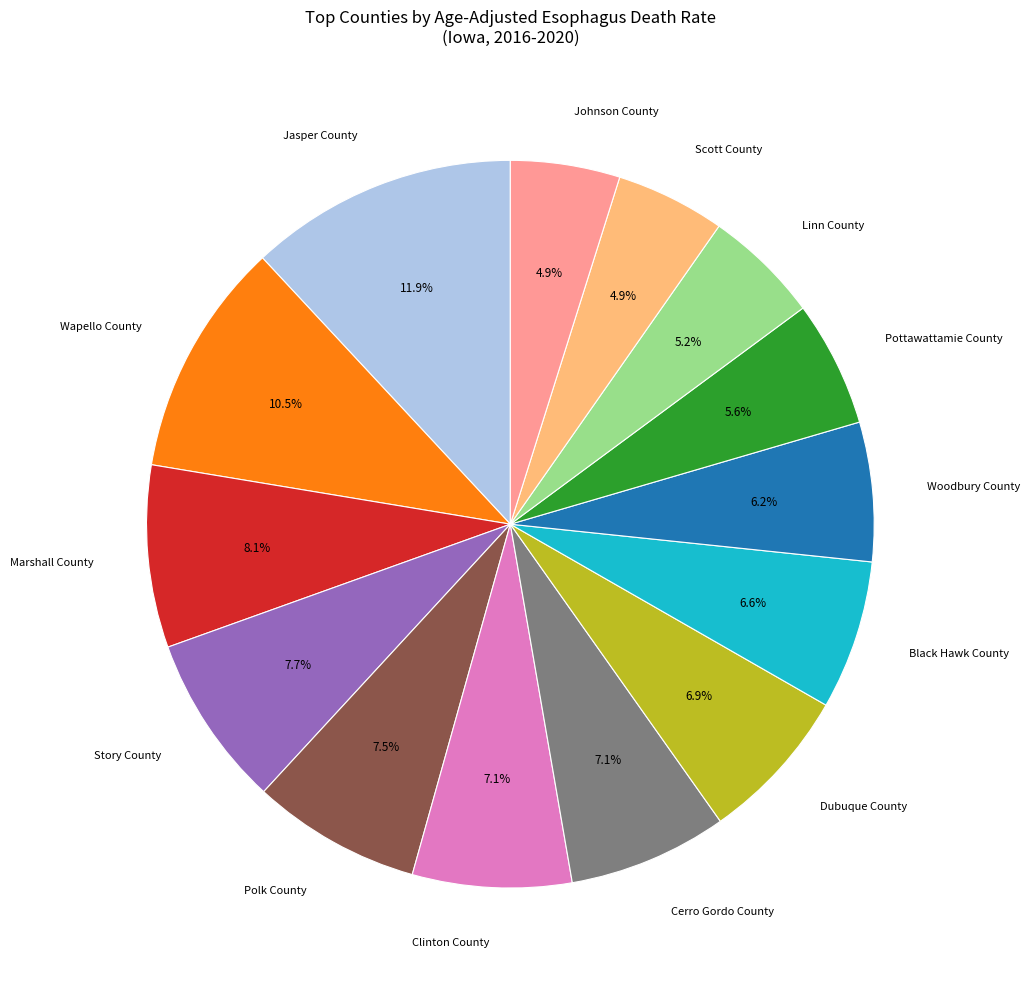

Is there any slice that represents more than half of the pie?

No